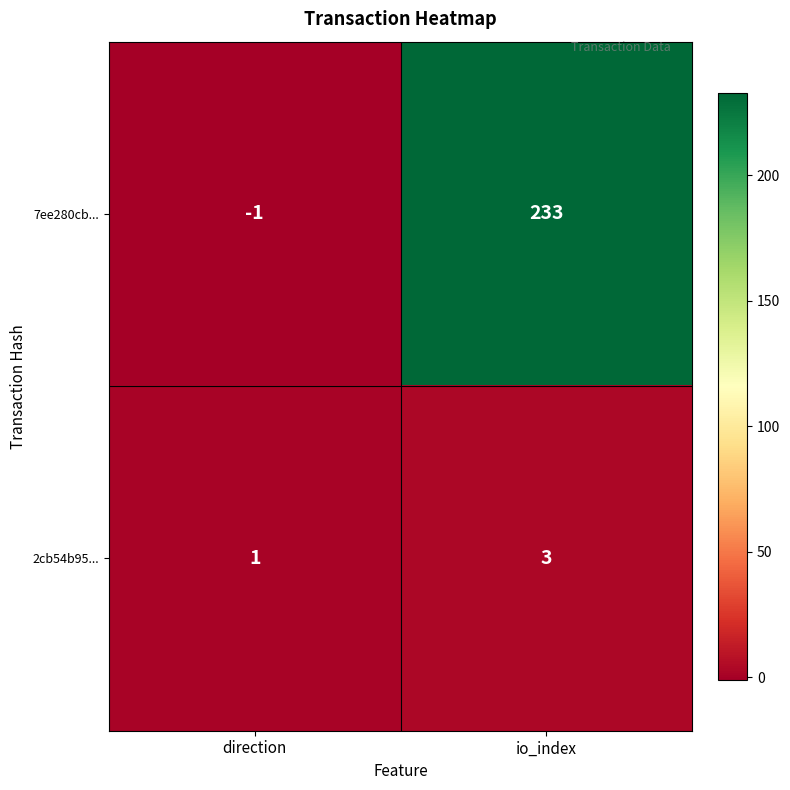

Reading left to right, extract all data points from this chart.

7ee280cb...: direction=-1	io_index=233
2cb54b95...: direction=1	io_index=3